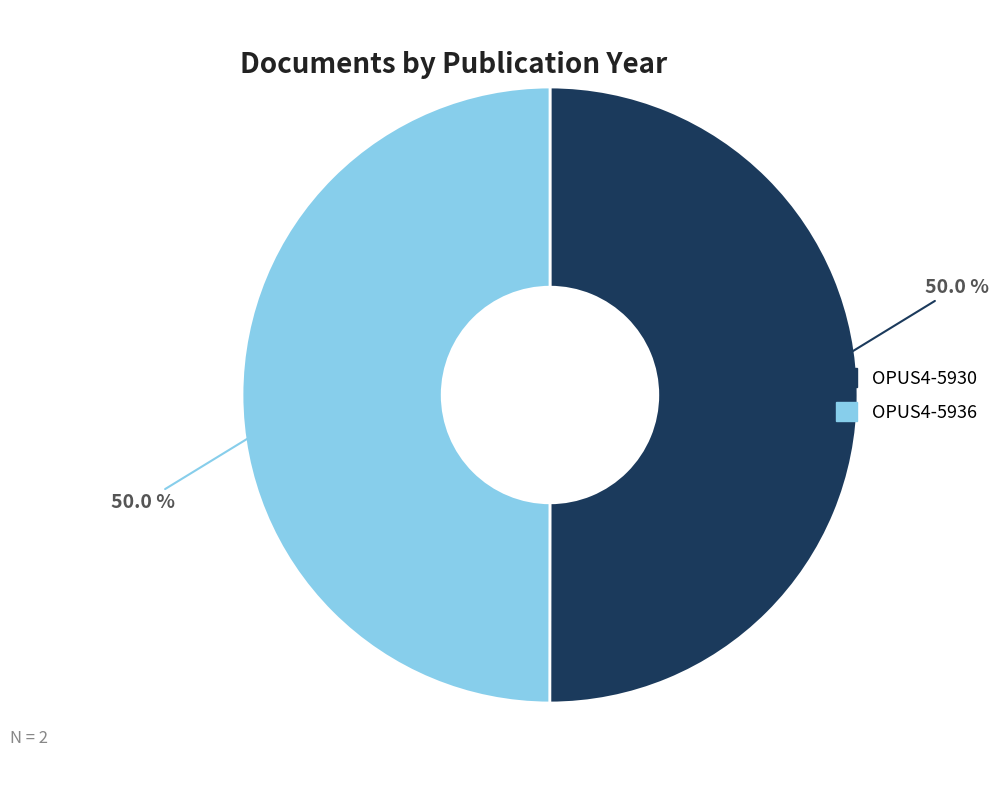

What is the ratio of the value at OPUS4-5930 to the value at OPUS4-5936?

1.0